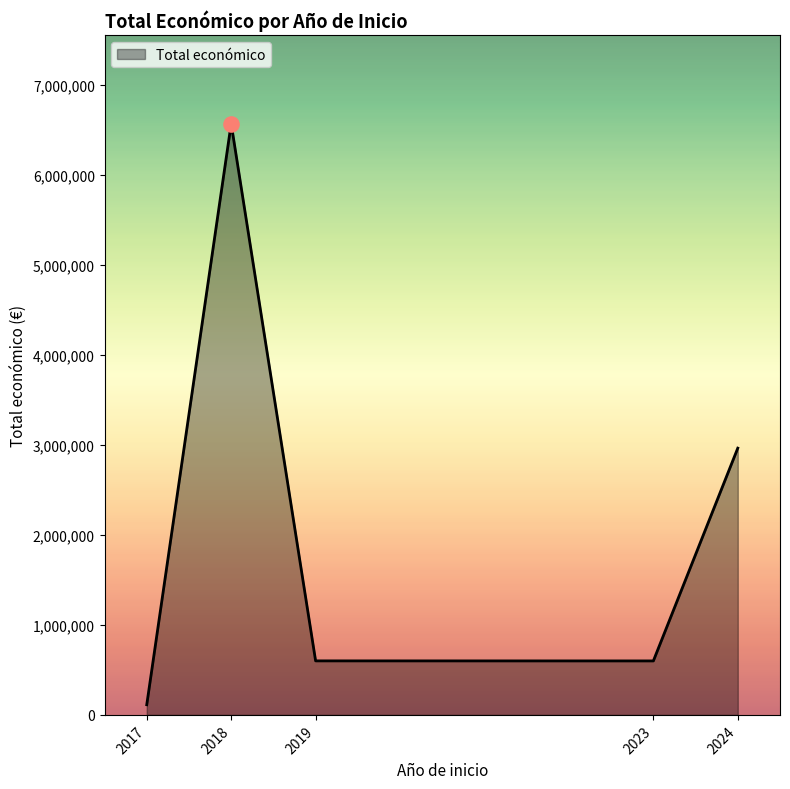

Between 2018 and 2024, which is larger?

2018